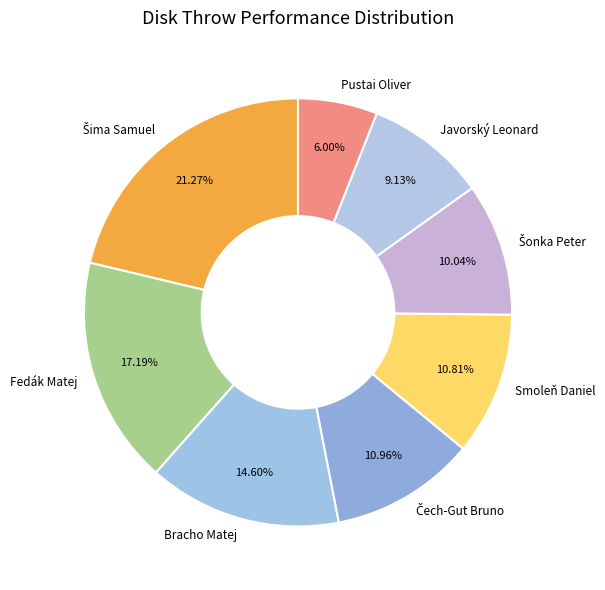

To the nearest percent, what is the combined percentage of Smoleň Daniel and Fedák Matej?

28%